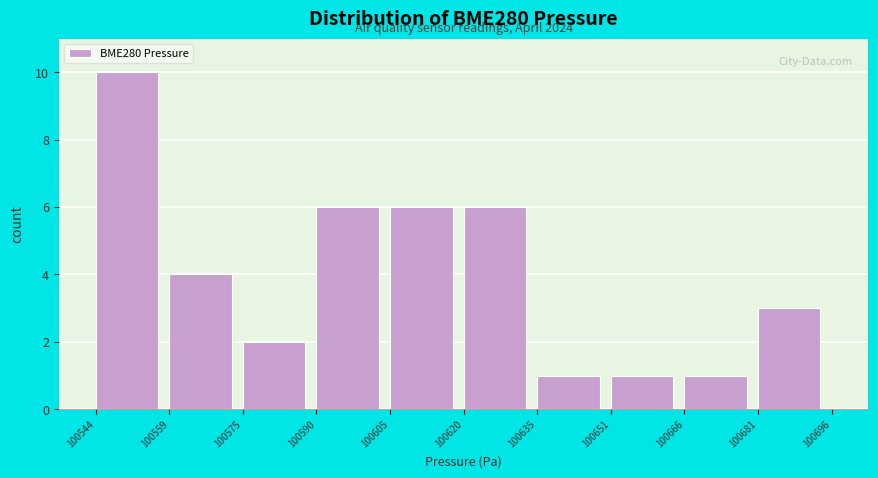

Over which range of the x-axis is the bar tallest?

100544 to 100559